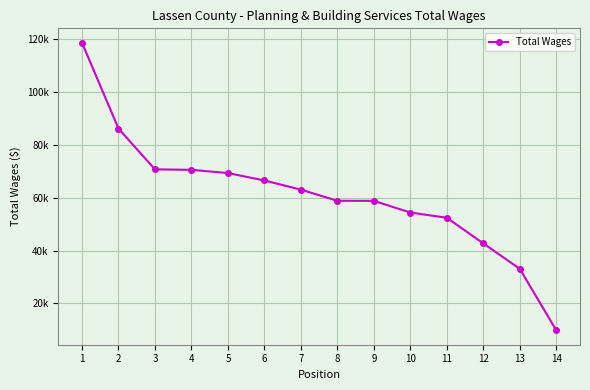

What is the difference between the values at 10 and 12?

11677